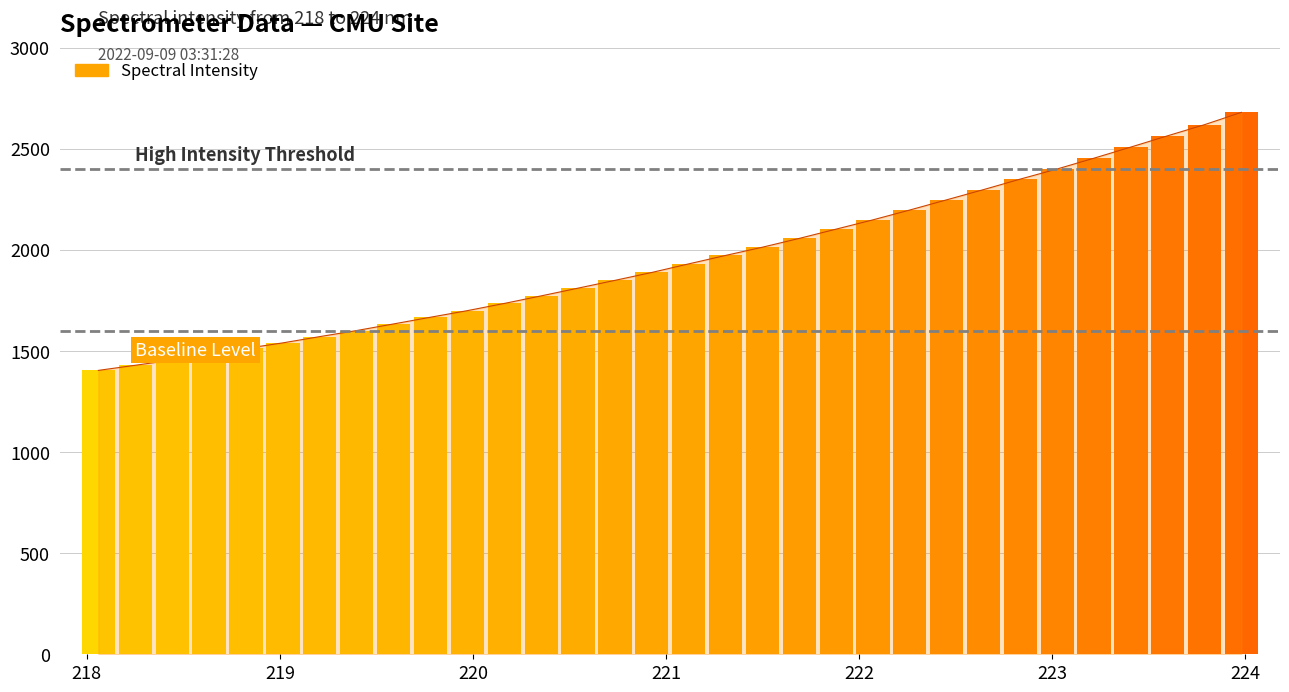

At which label is the value closest to 2042?

221.6902